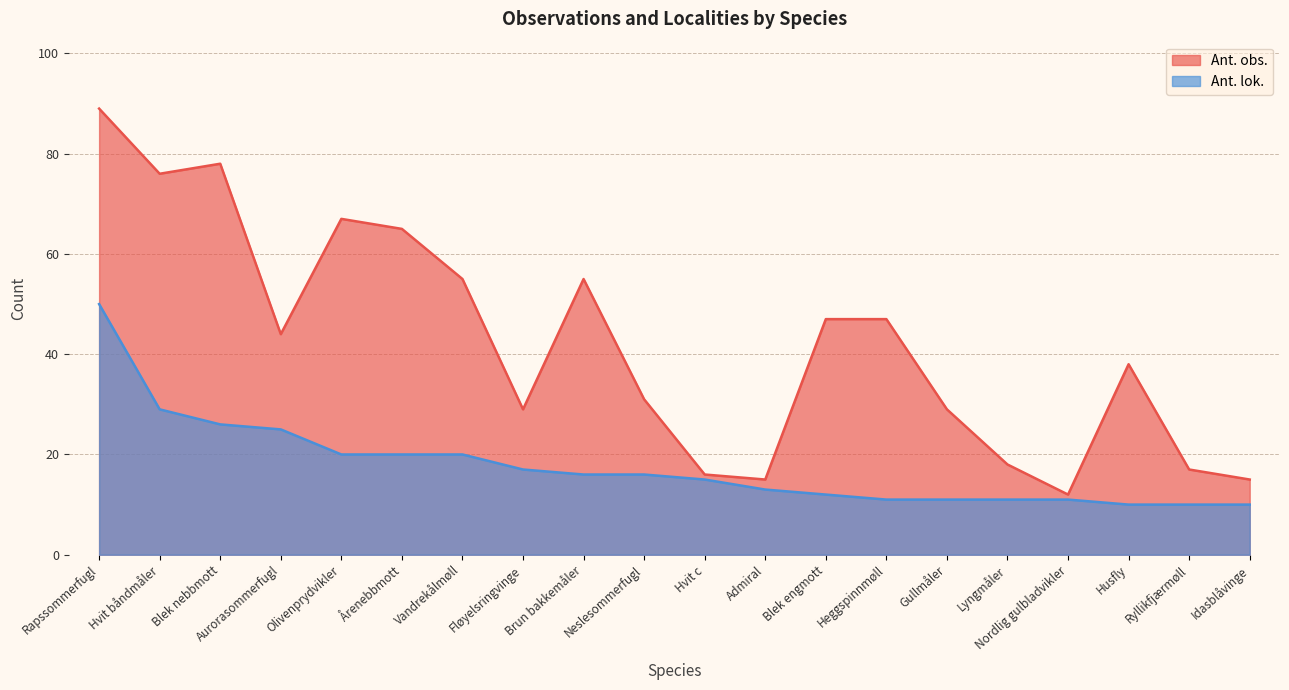

List the series in order of their peak value, highest first.

Ant. obs., Ant. lok.